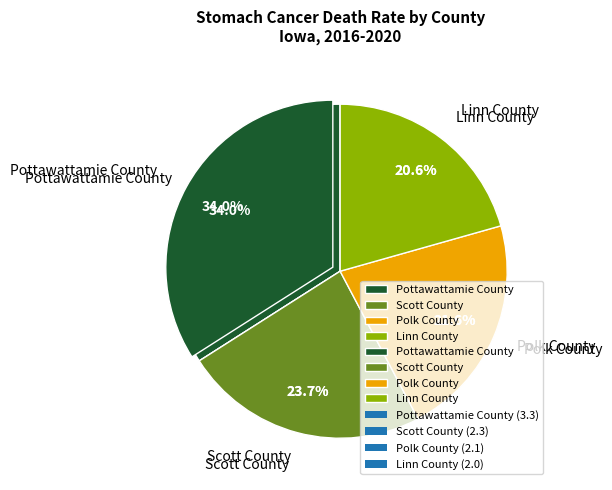

To the nearest percent, what is the average slice percentage?

25%